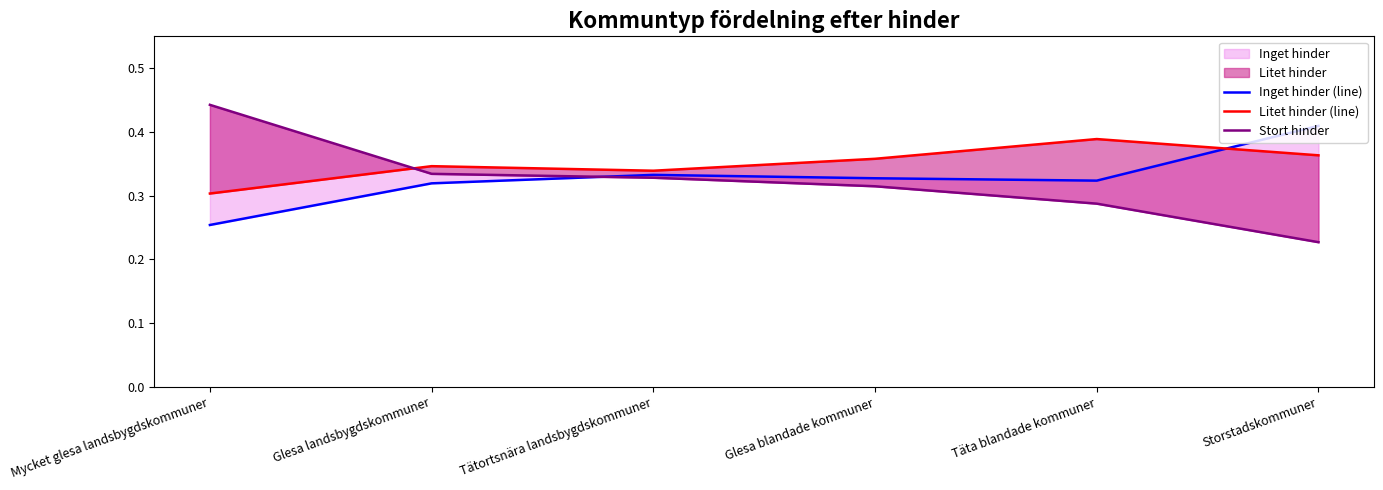

Rank the categories by Litet hinder (line) value from lowest to highest.

Mycket glesa landsbygdskommuner, Tätortsnära landsbygdskommuner, Glesa landsbygdskommuner, Glesa blandade kommuner, Storstadskommuner, Täta blandade kommuner